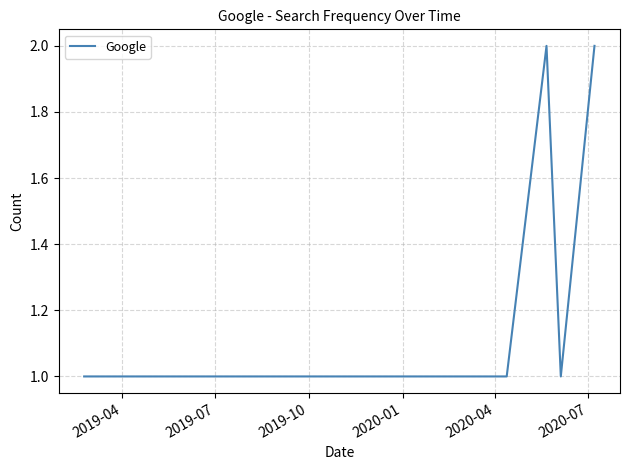

How many points are higher than both their immediate neighbors (excluding endpoints)?

1